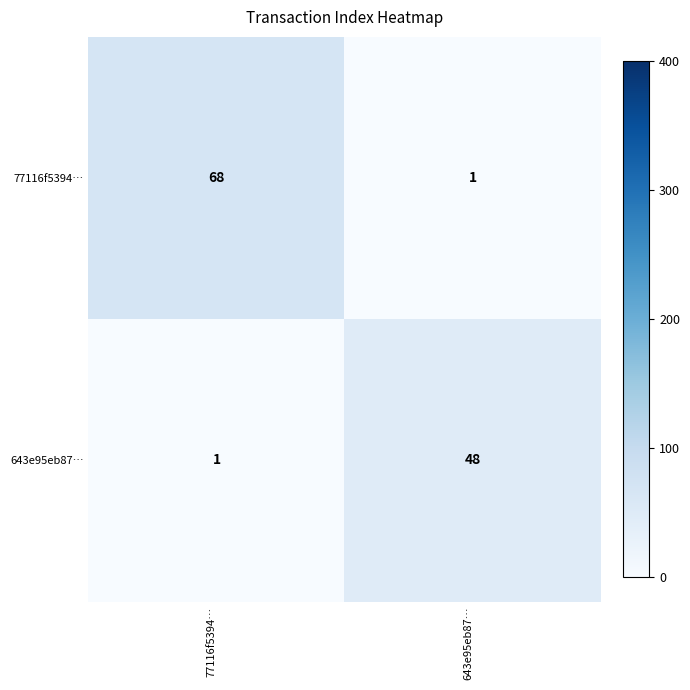

The value of 77116f5394… at 77116f5394… is 28. True or false?

False